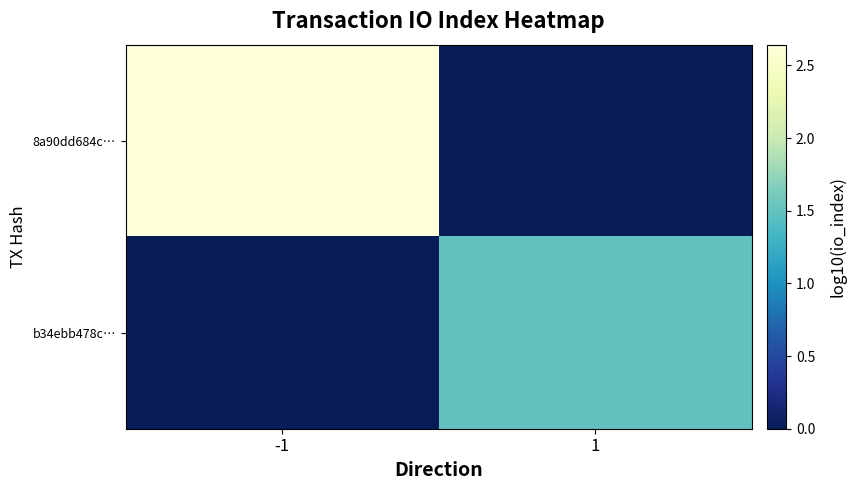

Rank the series by their maximum value, from lowest to highest.

b34ebb478c…, 8a90dd684c…